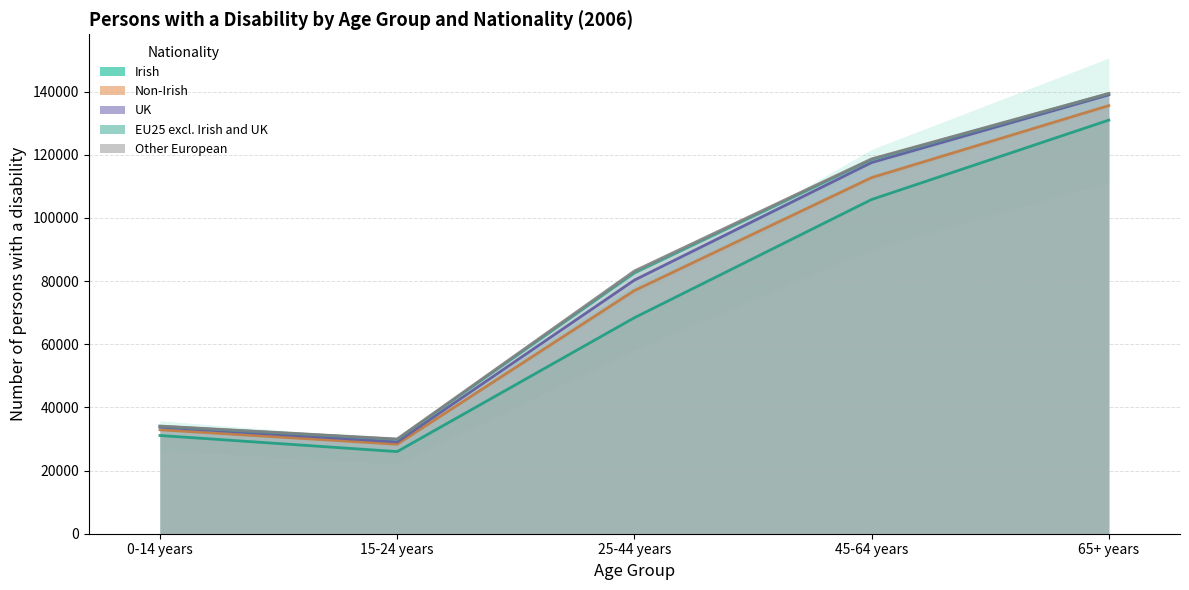

Is it true that UK equals 7210 at 45-64 years?

False